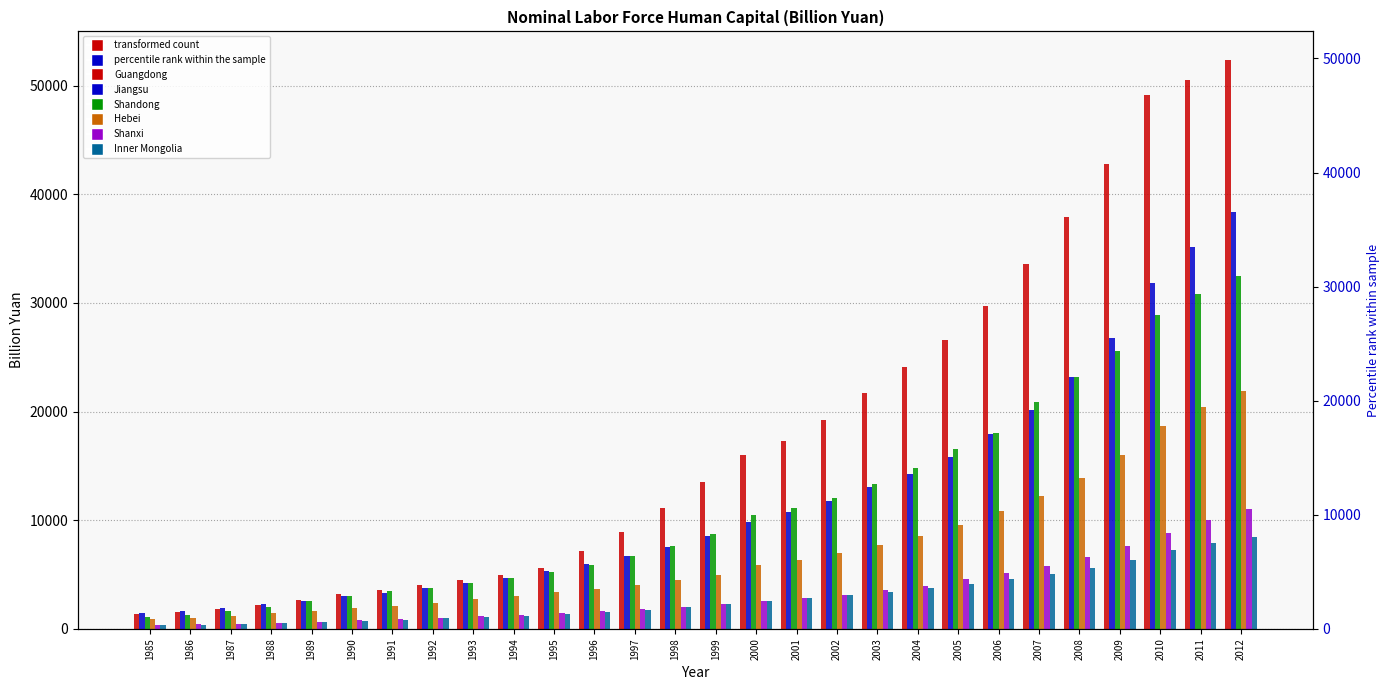

What is the sum of the Inner Mongolia values at 2003 and 1989?

4030.8